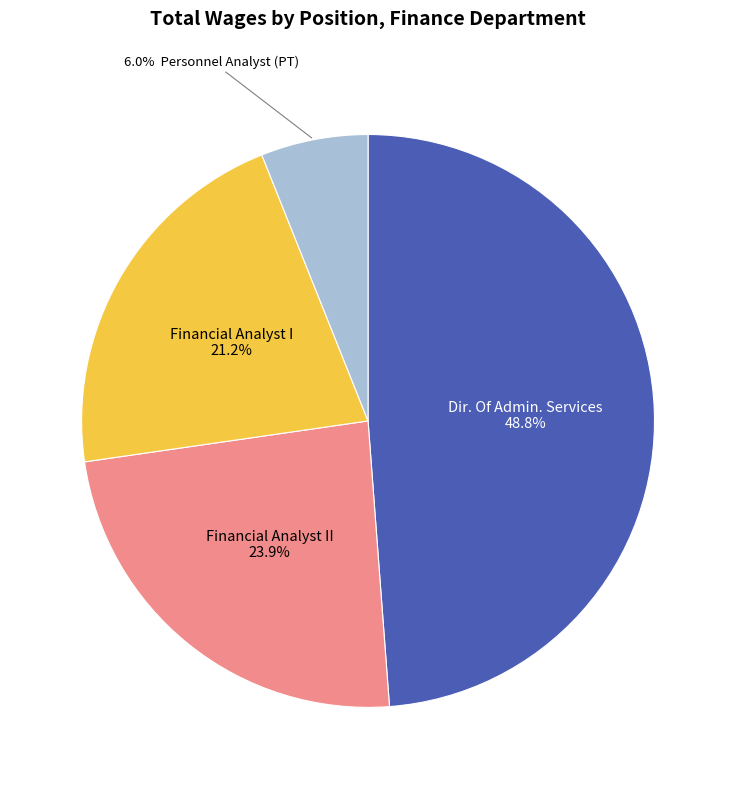

Does any single category account for the majority?

No